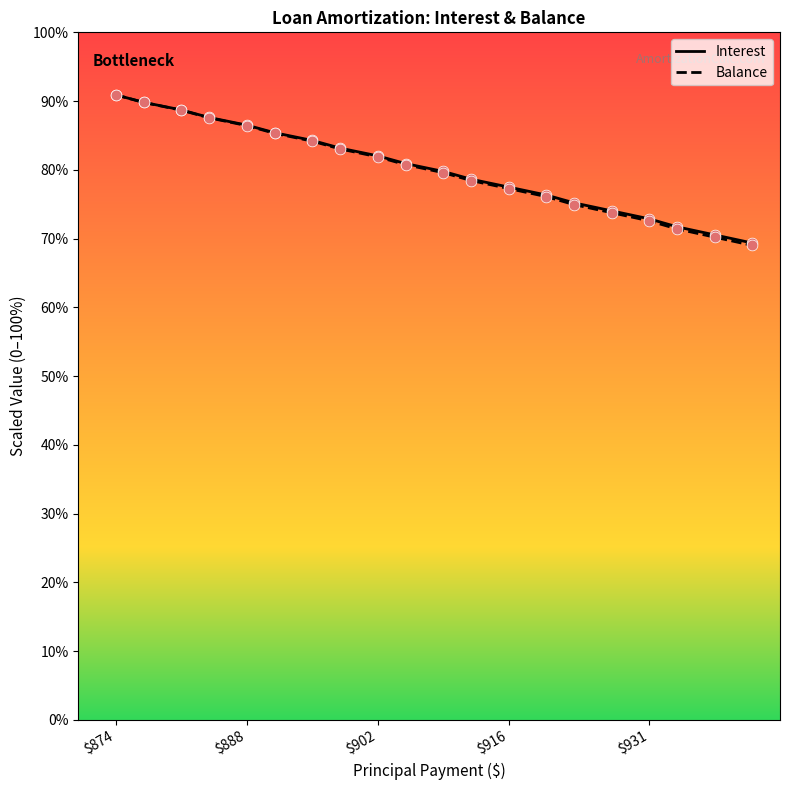

What is the minimum value for Balance?

69.0